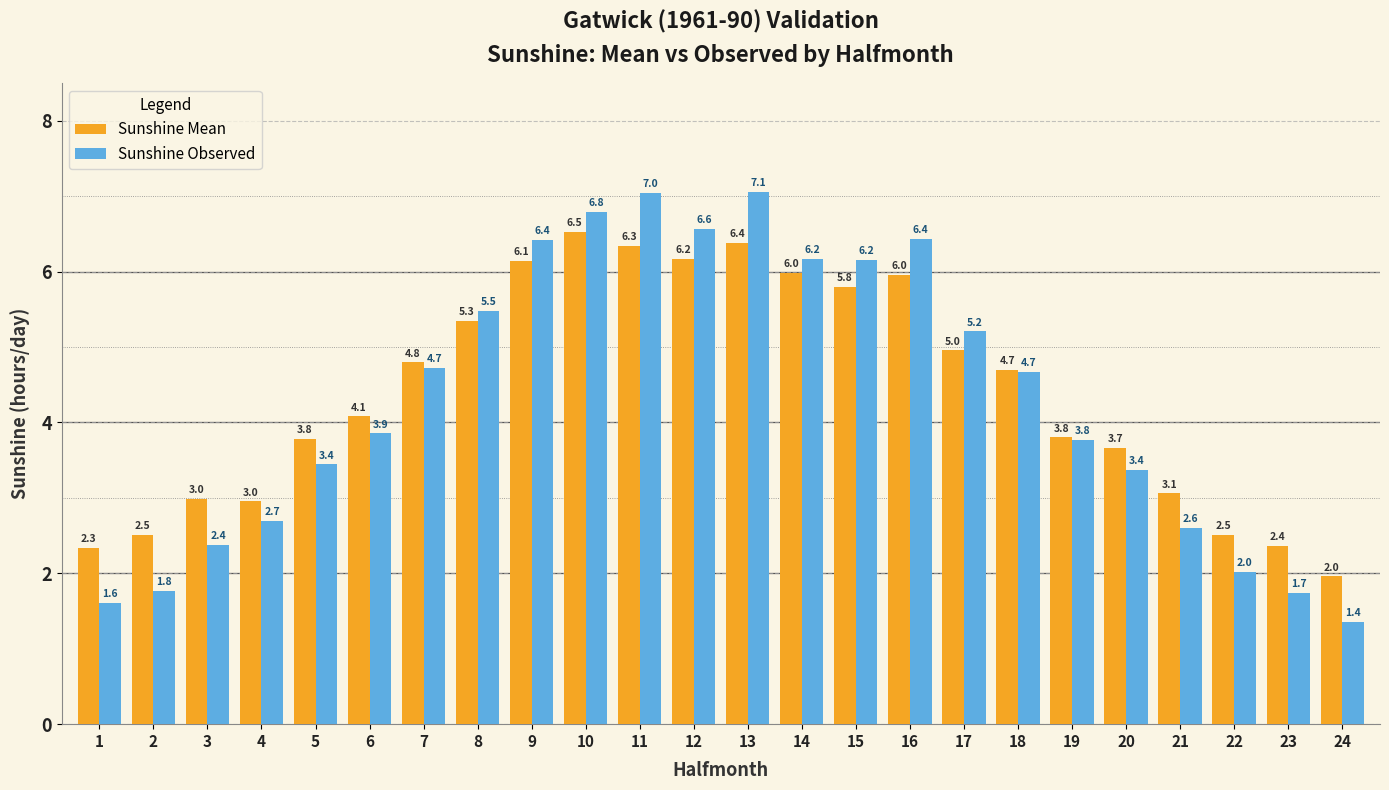

What is the approximate value of Sunshine Observed at 17?

5.2